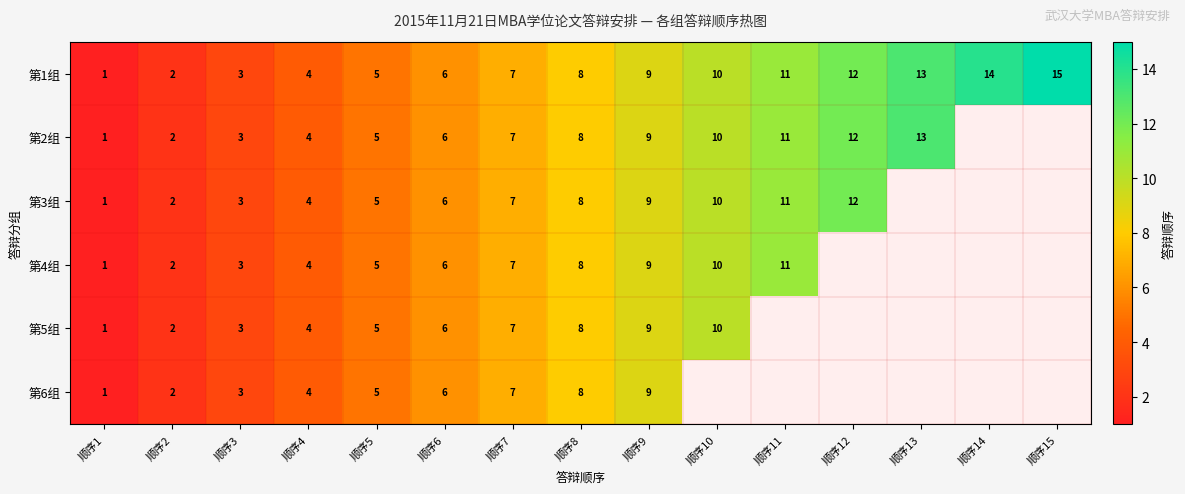

Is it true that 第3组 equals 2 at 顺序4?

False